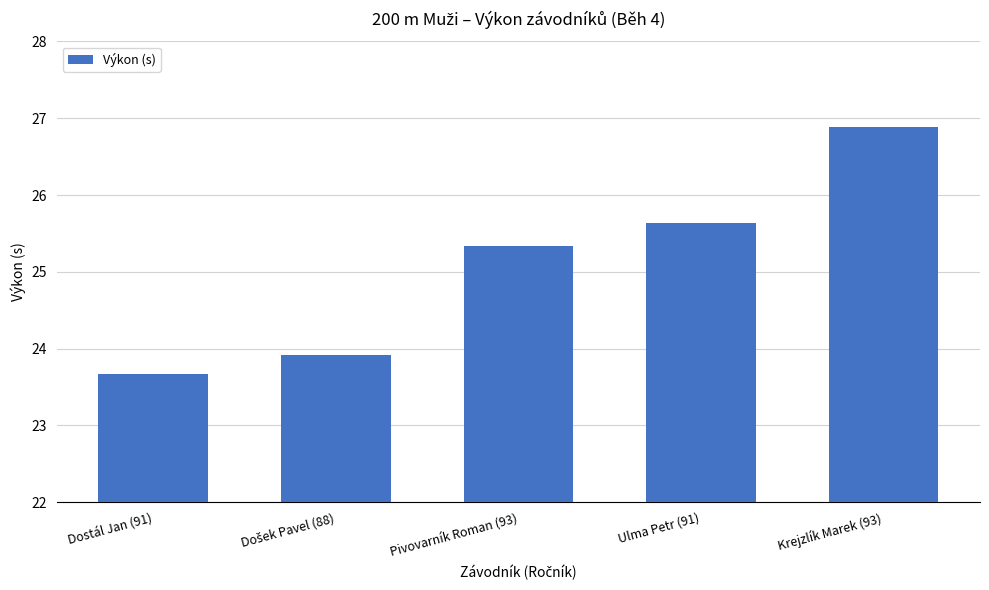

Approximately how many times larger is the value at Dostál Jan (91) compared to Ulma Petr (91)?

0.9